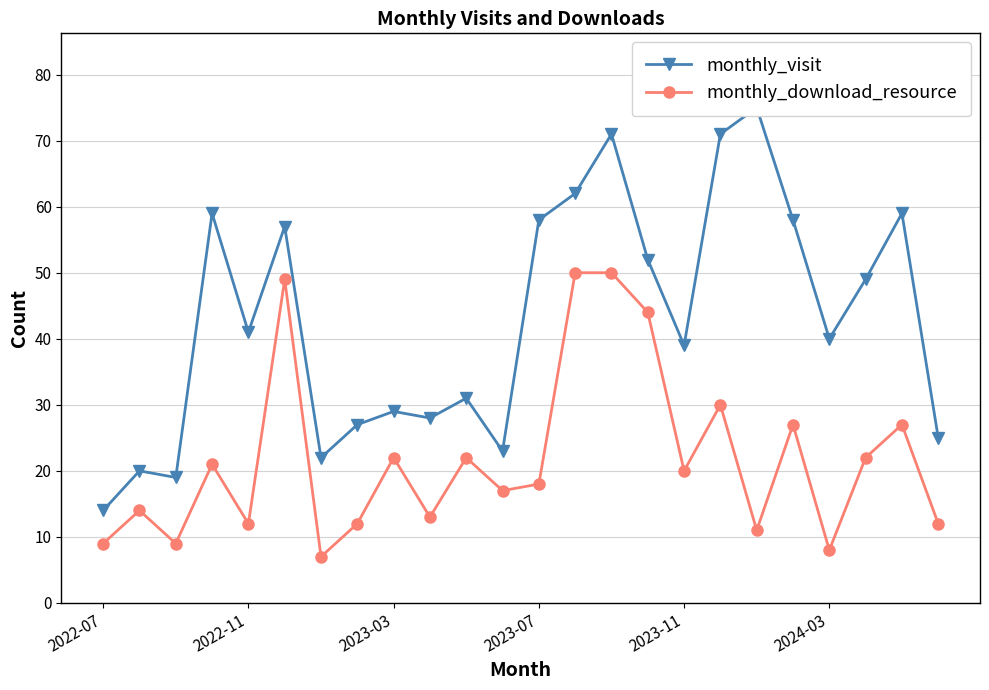

Reading left to right, extract all data points from this chart.

monthly_visit: 14	20	19	59	41	57	22	27	29	28	31	23	58	62	71	52	39	71	75	58	40	49	59	25
monthly_download_resource: 9	14	9	21	12	49	7	12	22	13	22	17	18	50	50	44	20	30	11	27	8	22	27	12